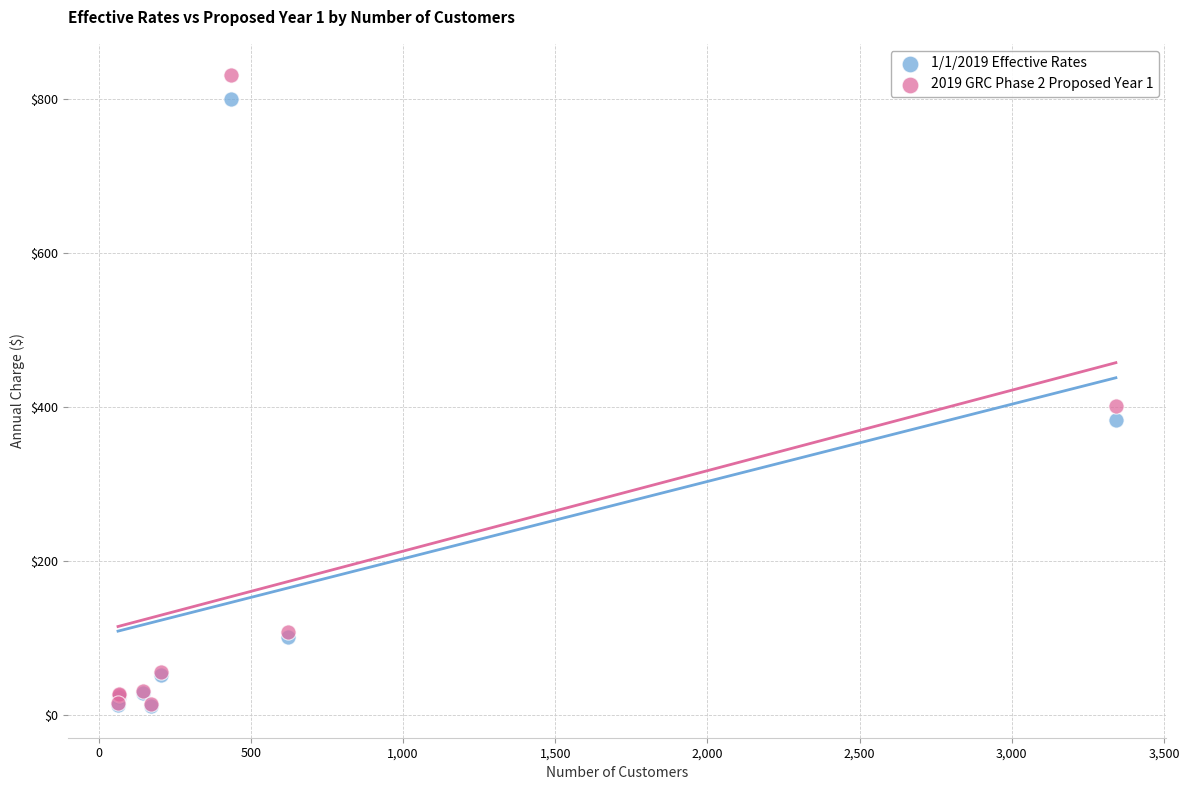

Across all series, what Y value is closest to 421?

401.1